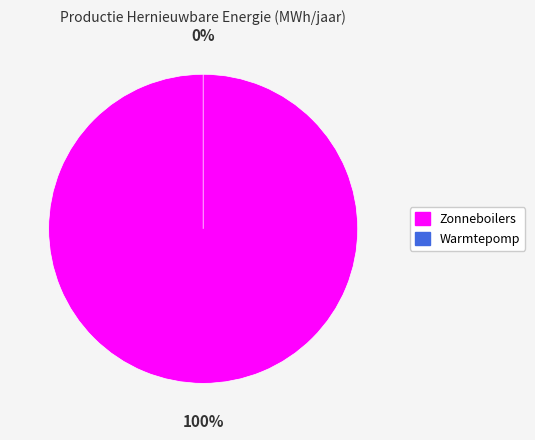

How many slices are in this pie chart?

2